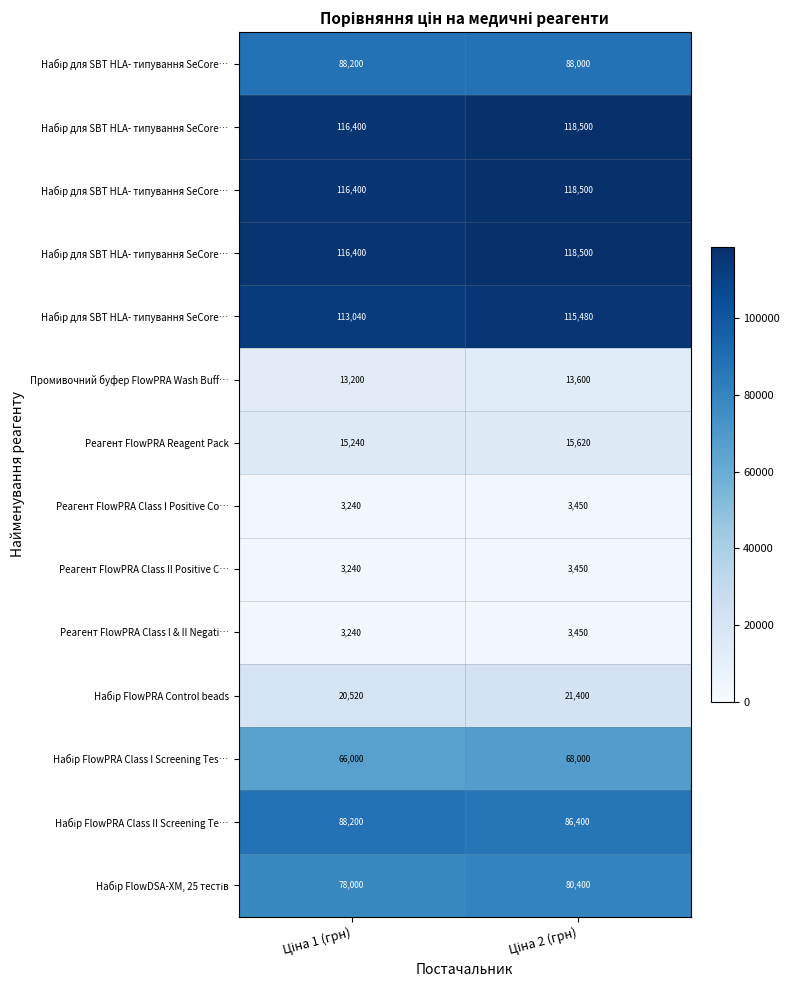

At which category is the sum across all series the highest?

Ціна 2 (грн)